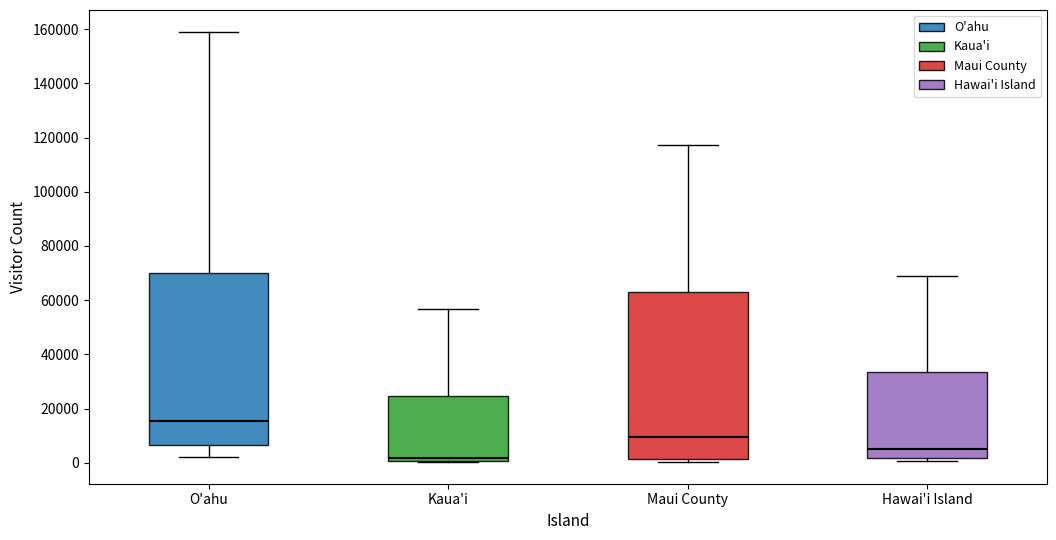

Which box's median line is the highest?

O'ahu